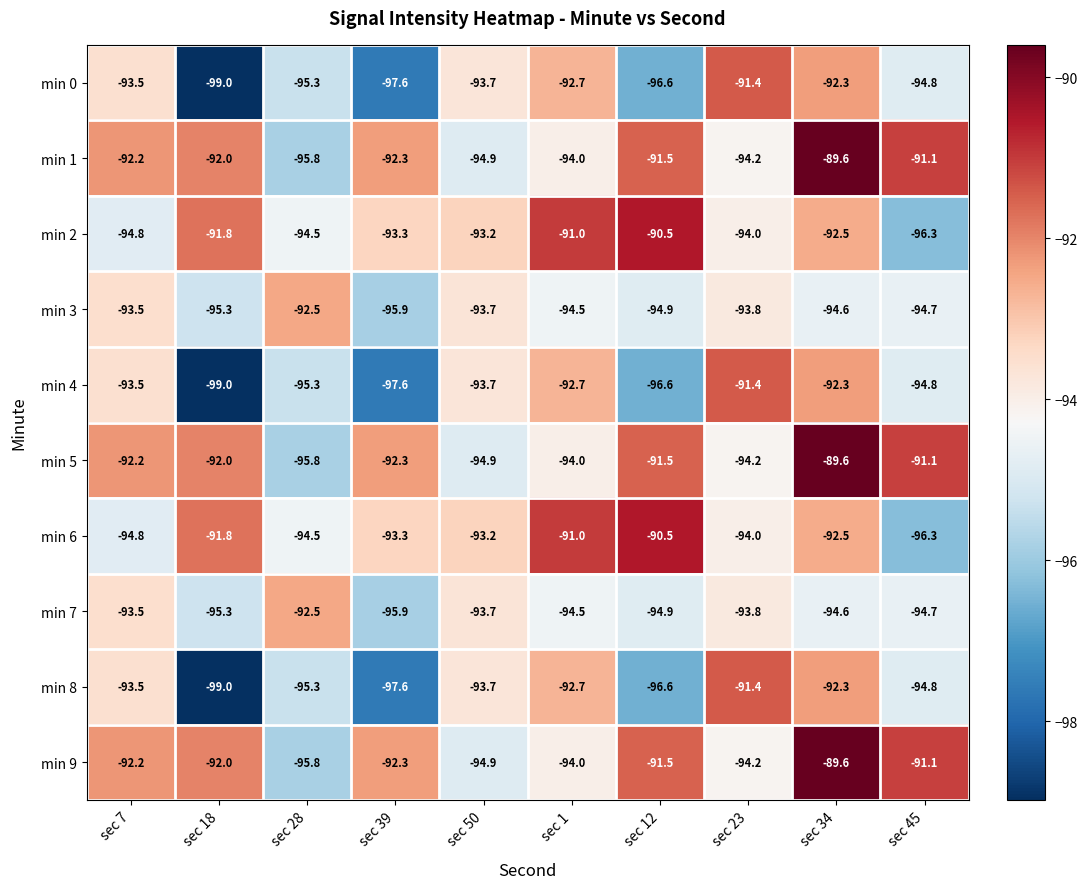

What is the greatest value displayed?

-89.6